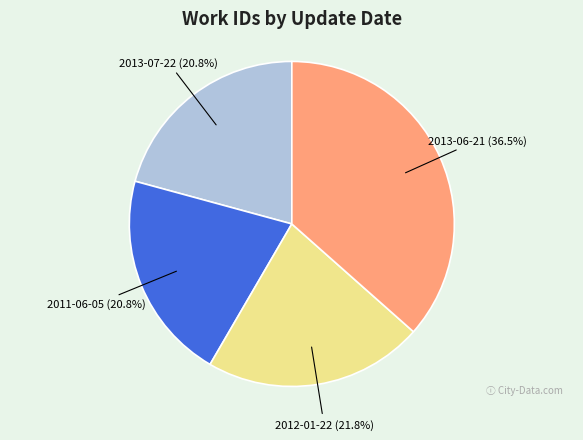

What portion of the pie excludes 2011-06-05?

79.2%